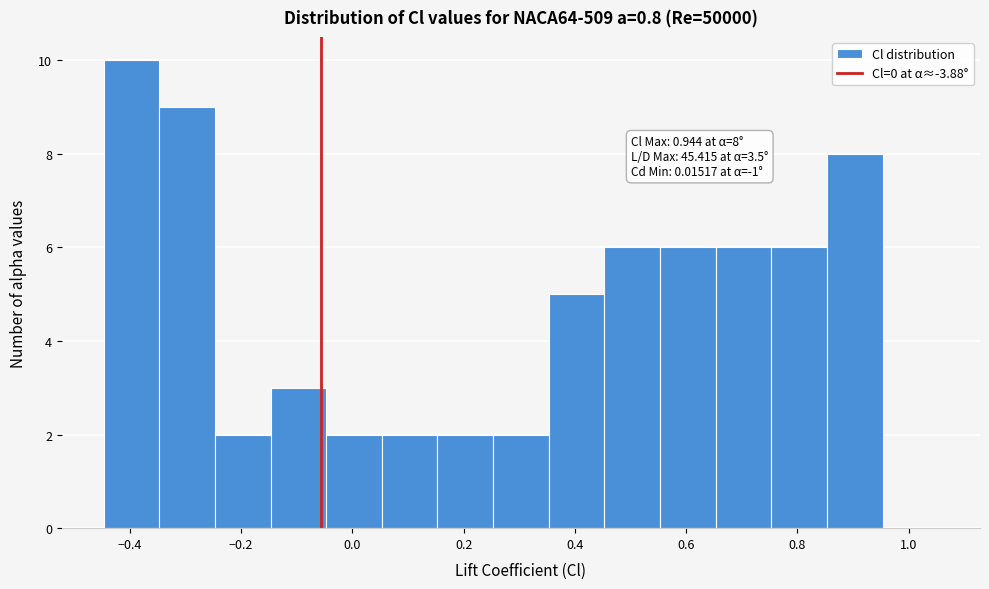

Over which range of the x-axis is the bar tallest?

-0.44 to -0.34